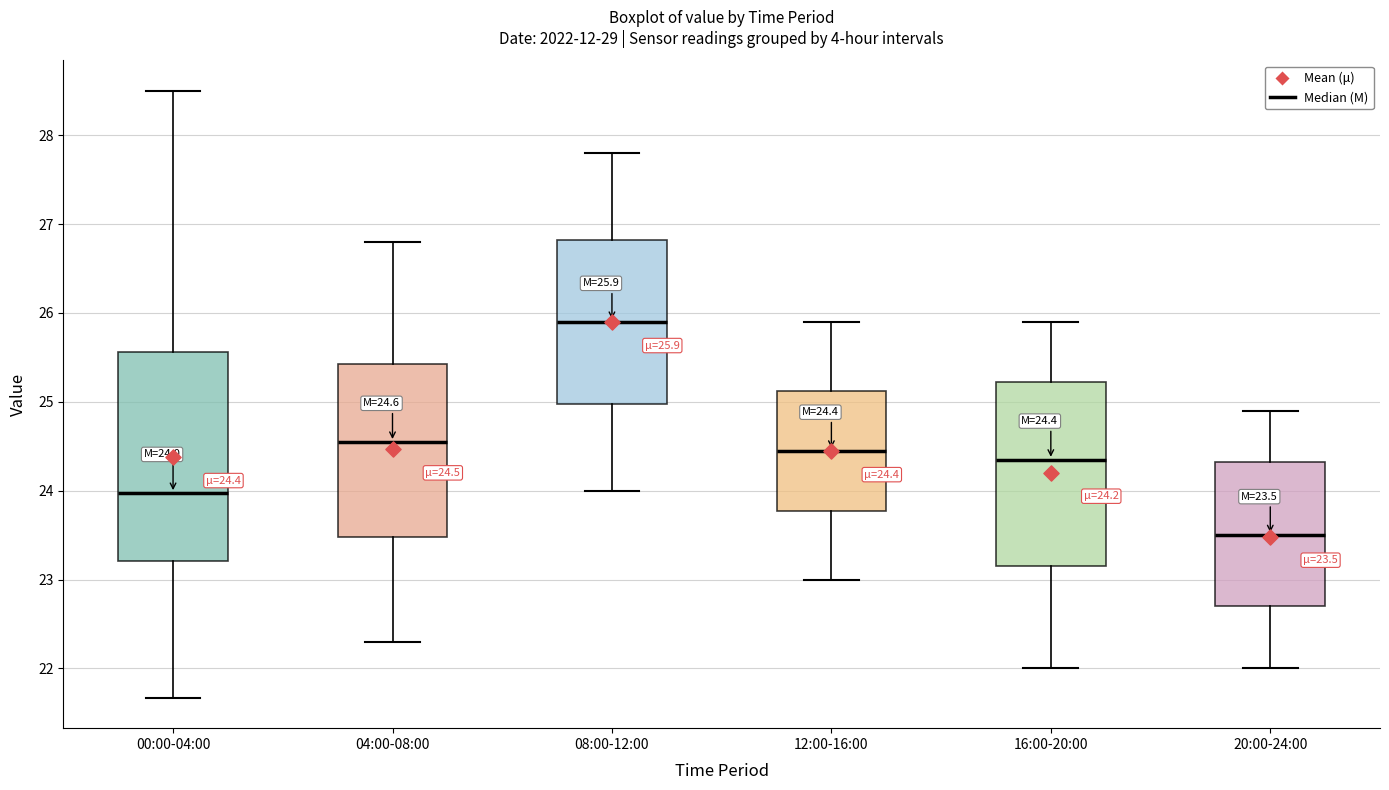

Which box is the tallest, from its lower edge to its upper edge?

00:00-04:00